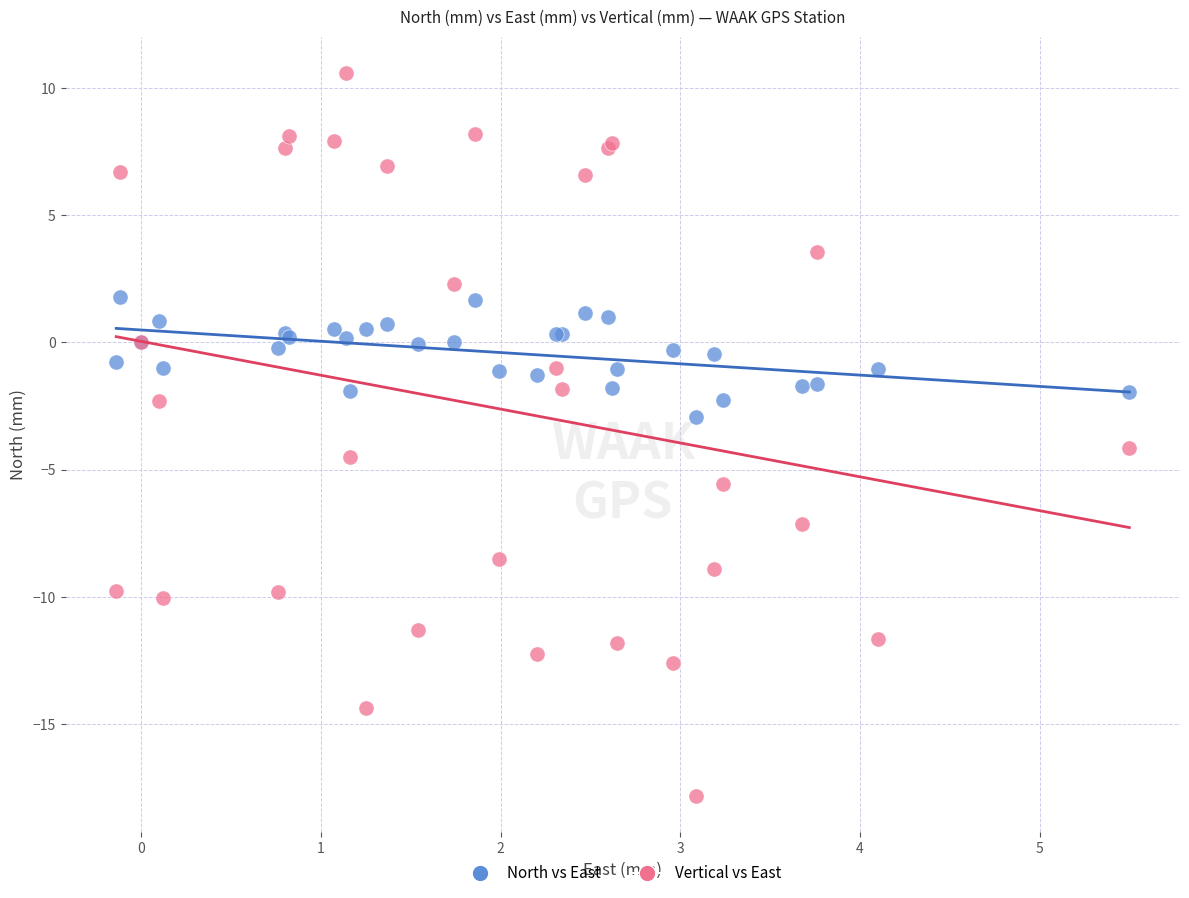

What is the X range (max minus min) for the scatter plot?

5.6